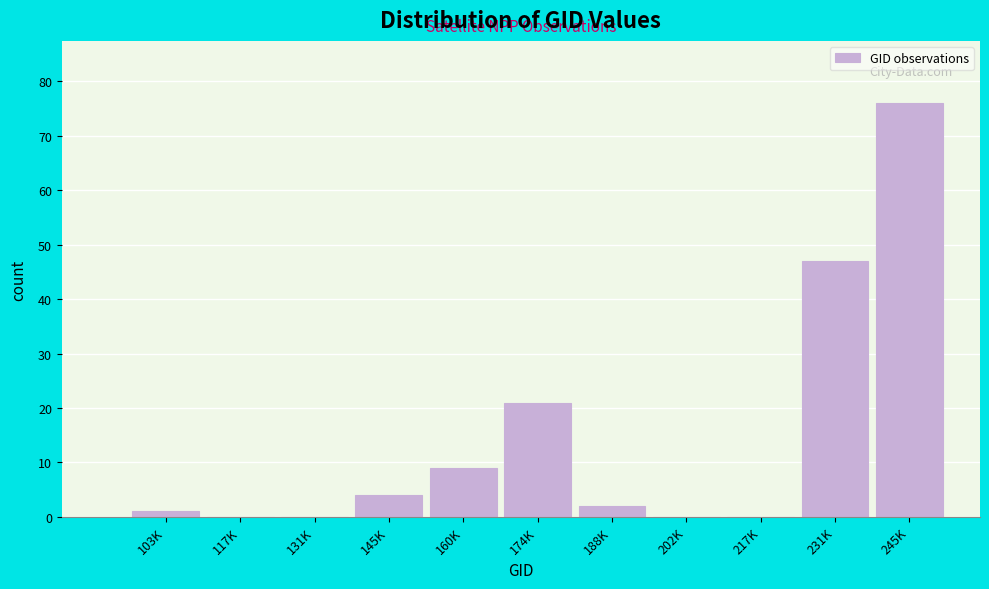

Reading right to left, transcribe all the data shown in this chart.

245K=76	231K=47	217K=0	202K=0	188K=2	174K=21	160K=9	145K=4	131K=0	117K=0	103K=1